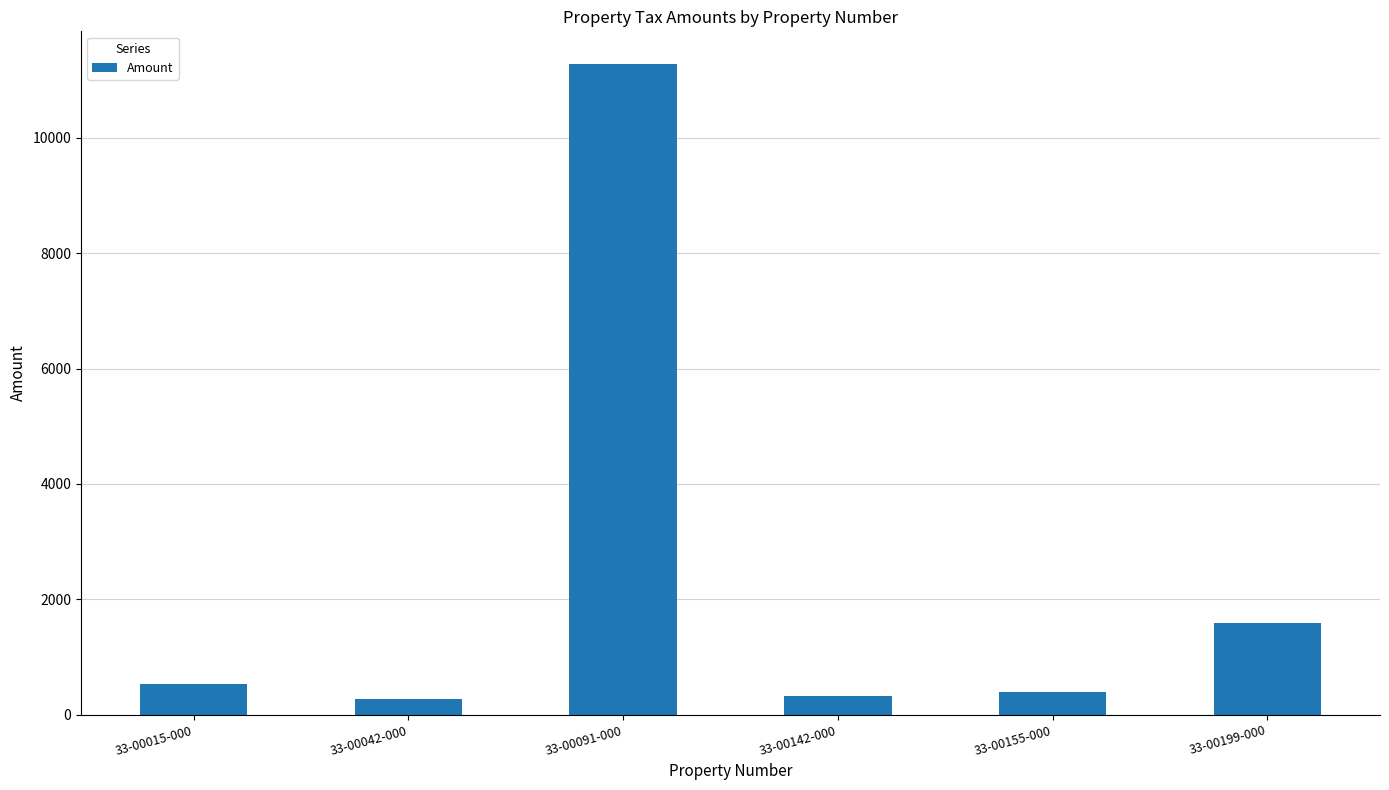

What is the difference between the maximum and minimum values?

11001.0